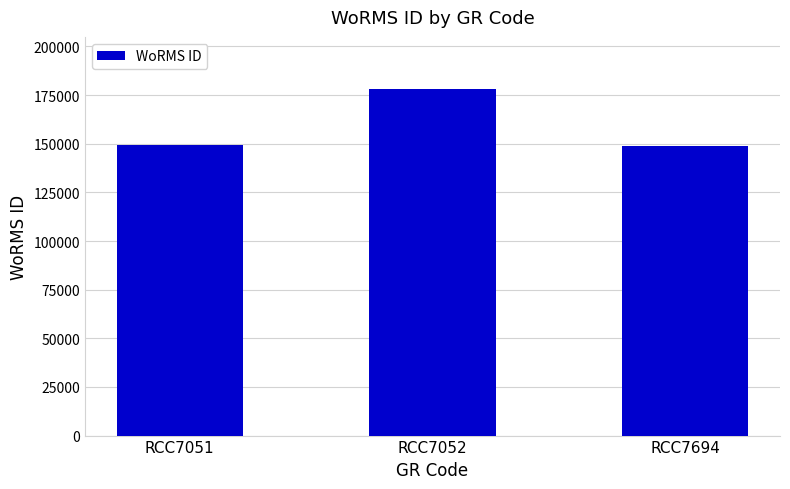

What is the value of the 2nd bar from the left?

178201